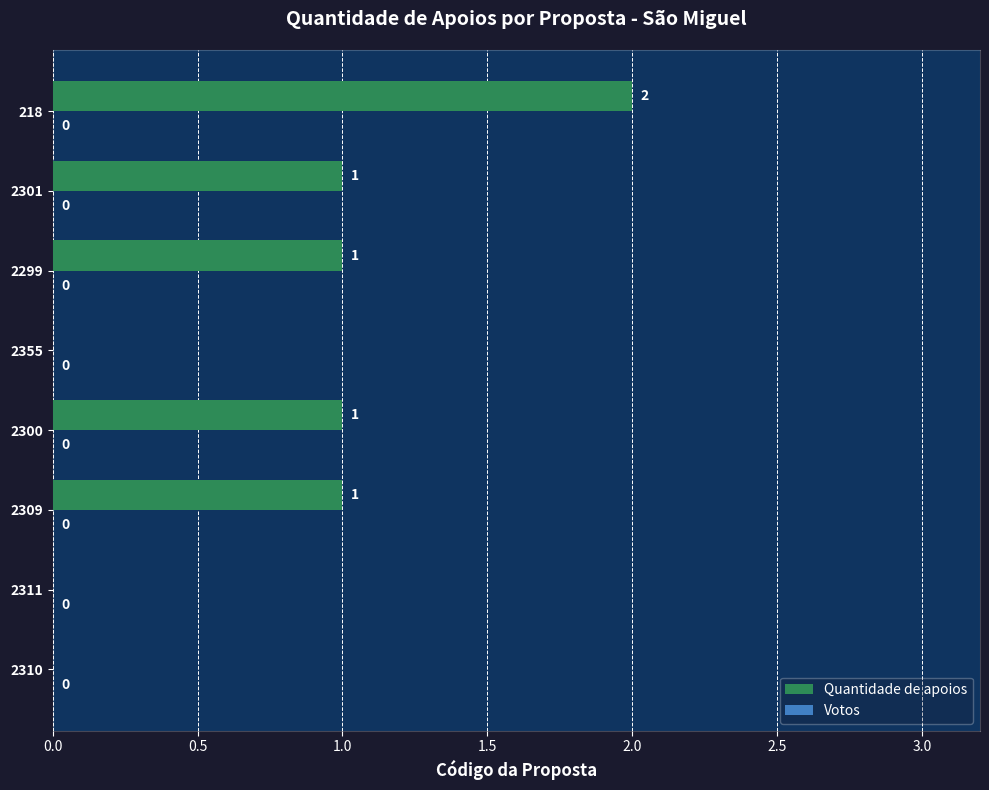

Is it true that the value at 2301 is 0?

False